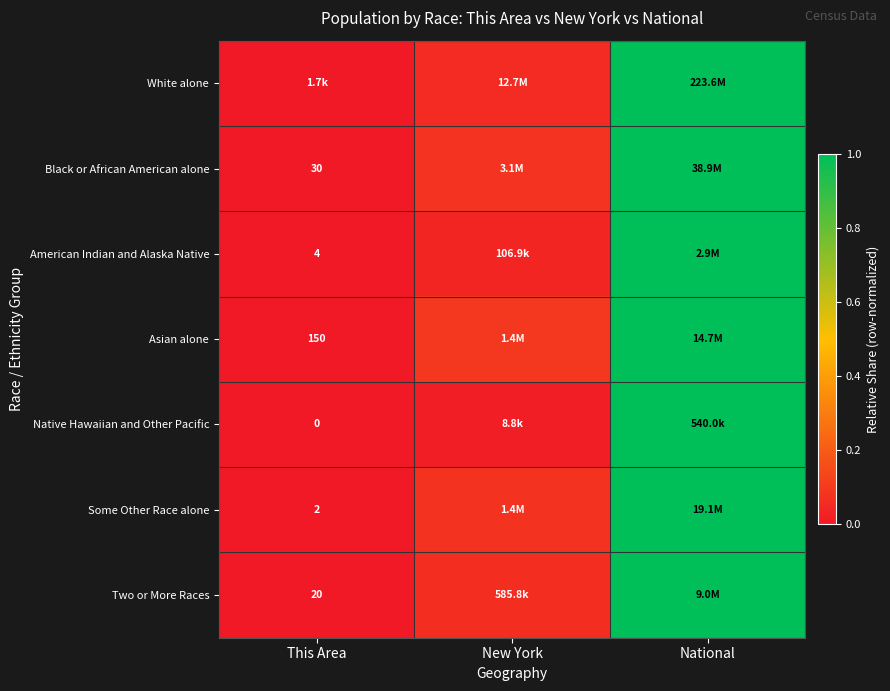

The value of Black or African American alone at National is 0.7. True or false?

False